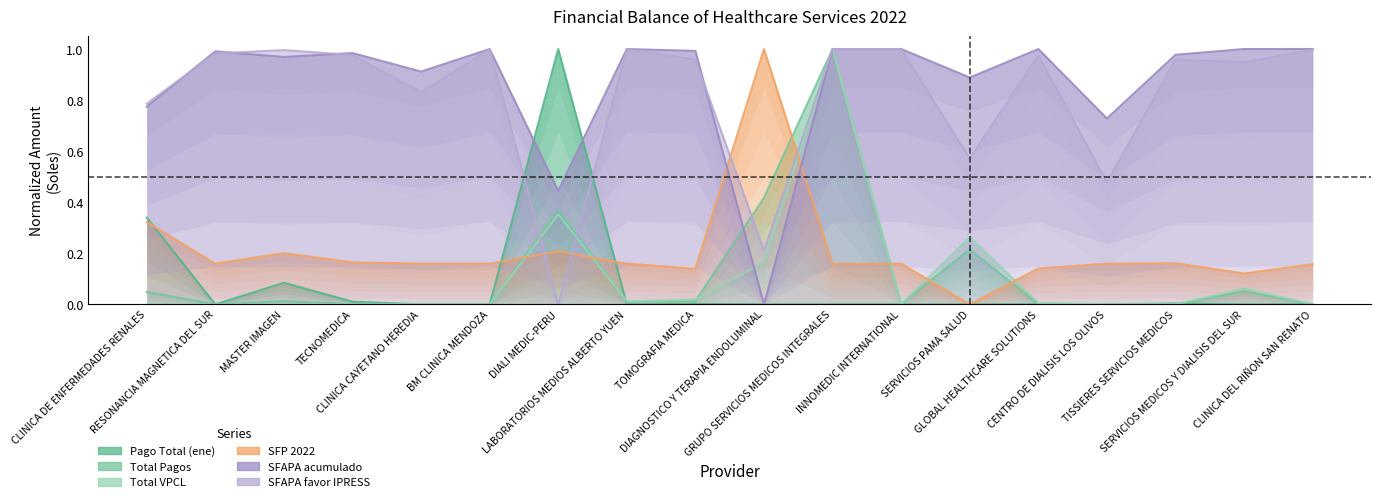

At which label does SFAPA favor IPRESS reach its peak?

BM CLINICA MENDOZA